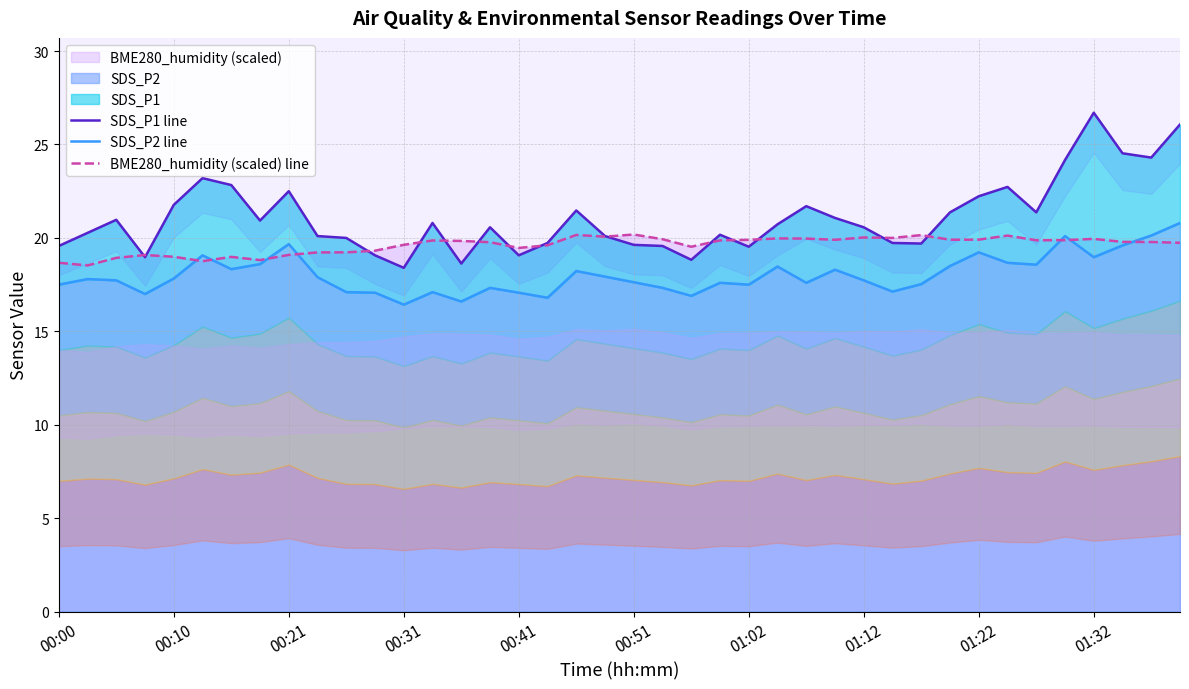

How many times do BME280_humidity (scaled) line and SDS_P2 line cross each other?

7